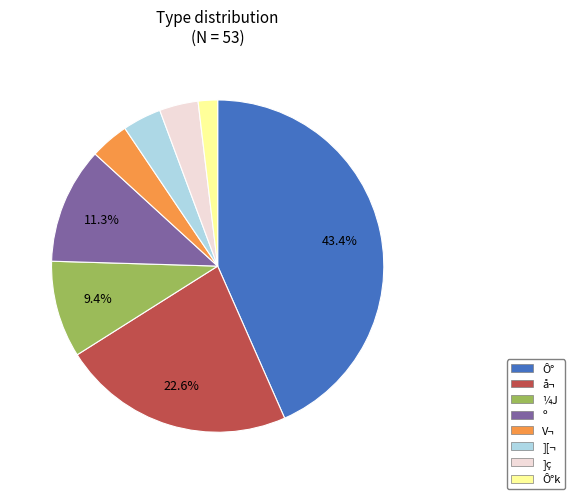

Which category has the smallest portion of the pie?

Ô°k